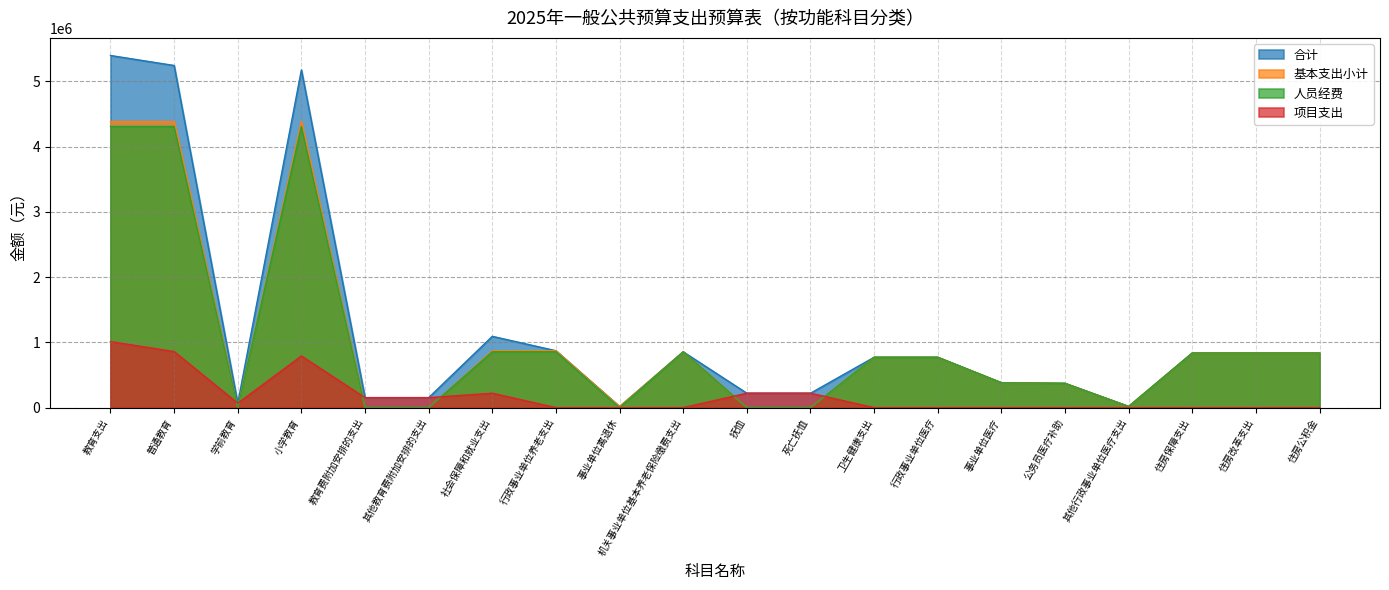

Is the value of 项目支出 at 公务员医疗补助 greater than the value of 基本支出小计 at 行政事业单位养老支出?

No